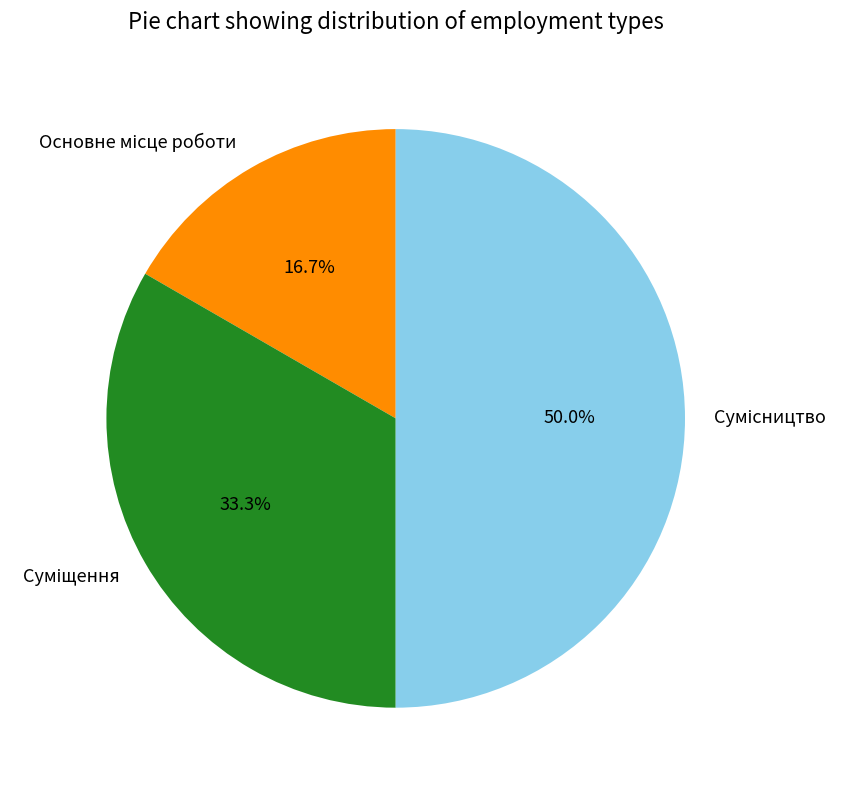

To the nearest percent, what is the average slice percentage?

33%